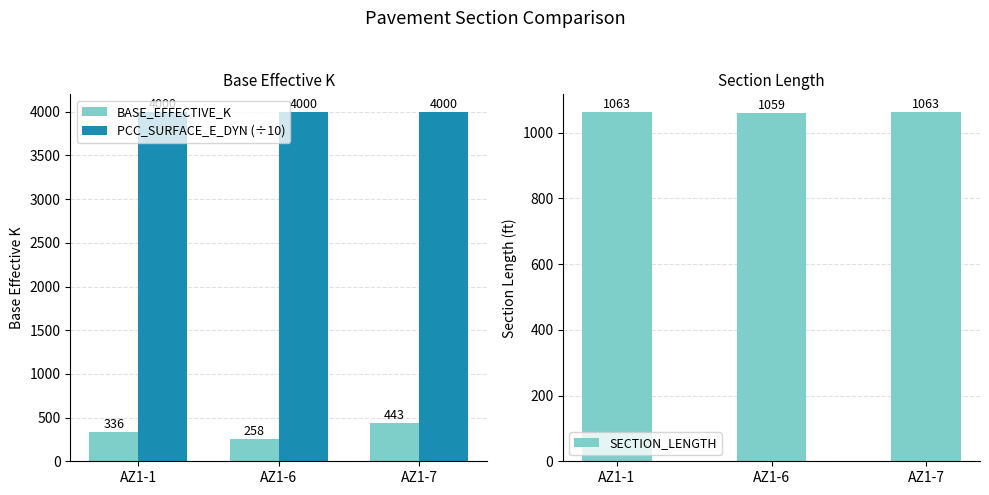

What are all the series names shown in the legend?

BASE_EFFECTIVE_K, PCC_SURFACE_E_DYN (÷10), SECTION_LENGTH